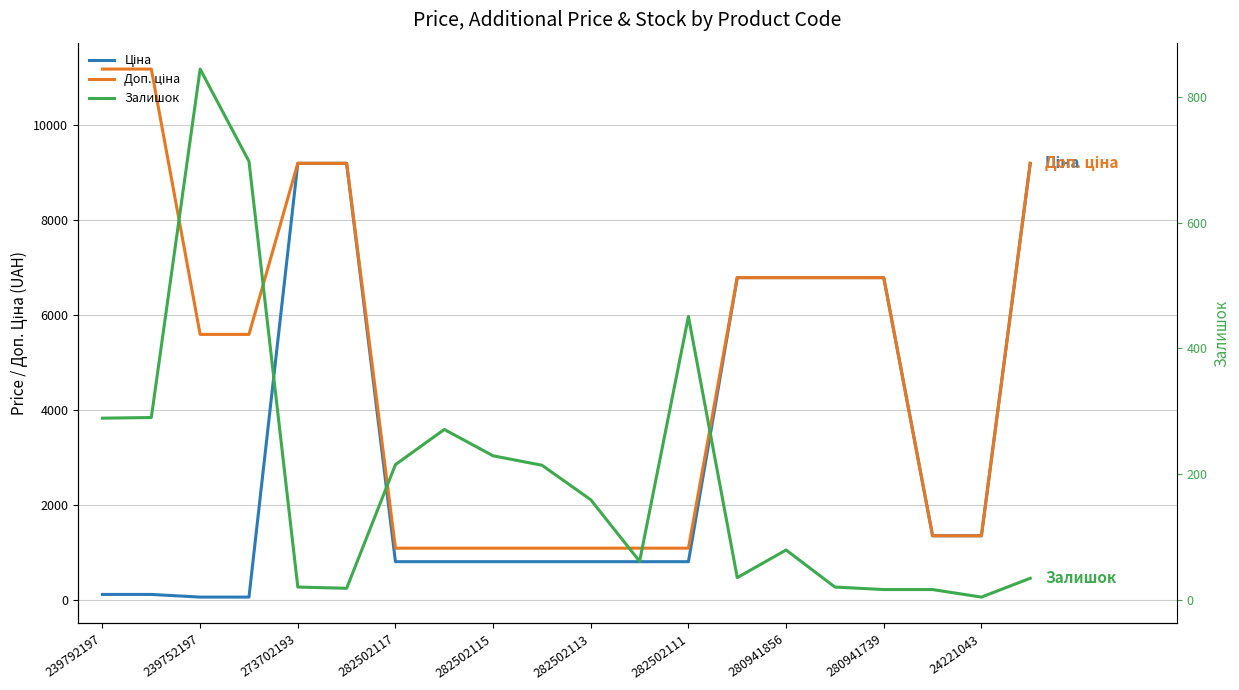

Reading left to right, list all the values displayed in this chart.

Ціна: 111.8	111.8	55.9	55.9	9196.3	9196.3	802.1	802.1	802.1	802.1	802.1	802.1	802.1	6787.1	6787.1	6787.1	6787.1	1347.9	1347.9	9196.3
Доп. ціна: 11182.0	11182.0	5591.0	5591.0	9196.3	9196.3	1087.0	1087.0	1087.0	1087.0	1087.0	1087.0	1087.0	6787.1	6787.1	6787.1	6787.1	1348.0	1348.0	9196.3
Залишок: 289.0	290.0	845.0	698.0	20.0	18.0	215.0	271.0	229.0	214.0	159.0	61.0	451.0	35.0	79.0	20.0	16.0	16.0	4.0	34.0